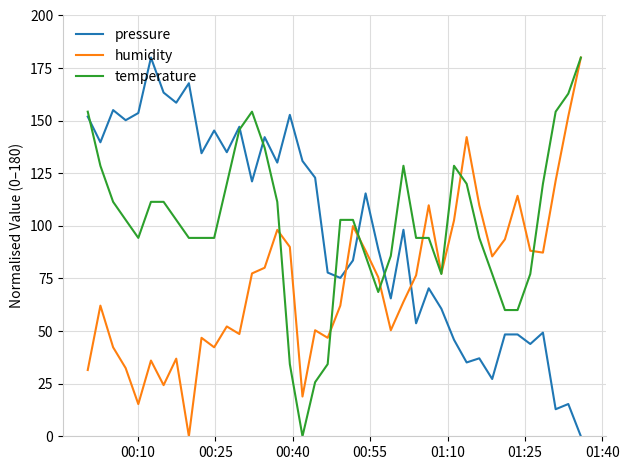

After their last crossing, which series has the higher values: humidity or pressure?

humidity